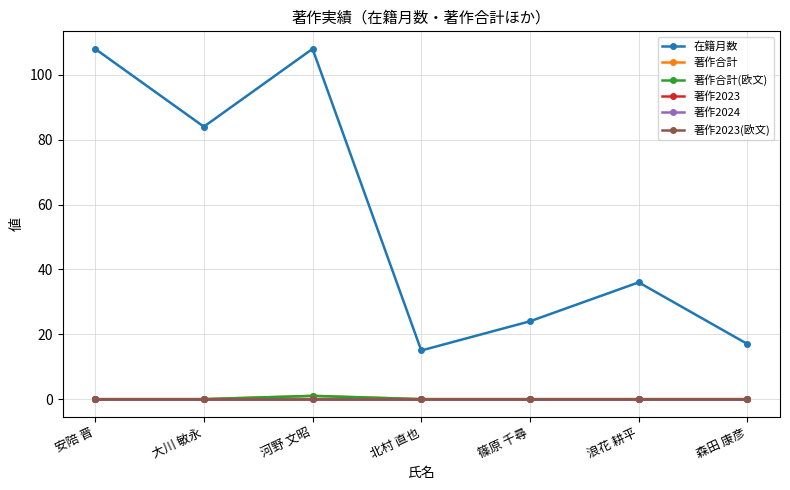

What is the label of the 6th point from the left?

浪花 耕平